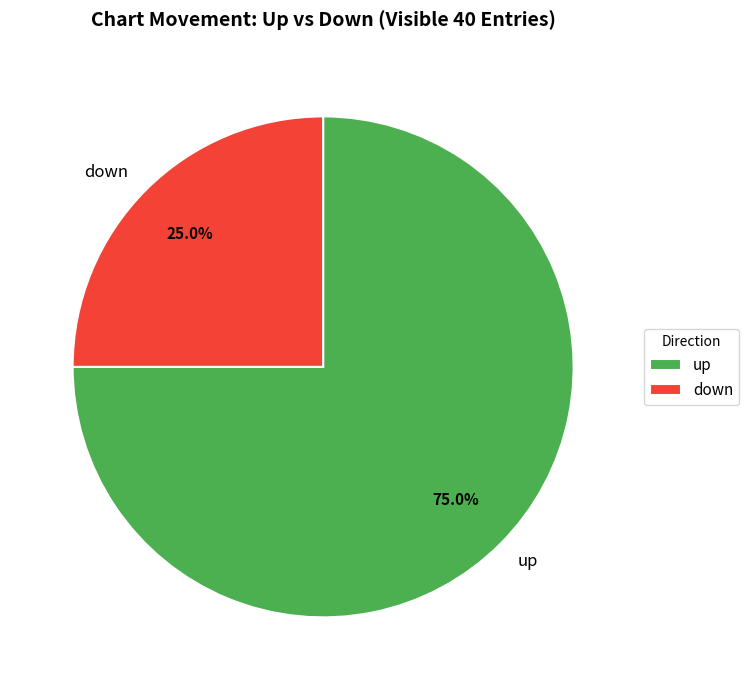

Which has a higher value, down or up?

up